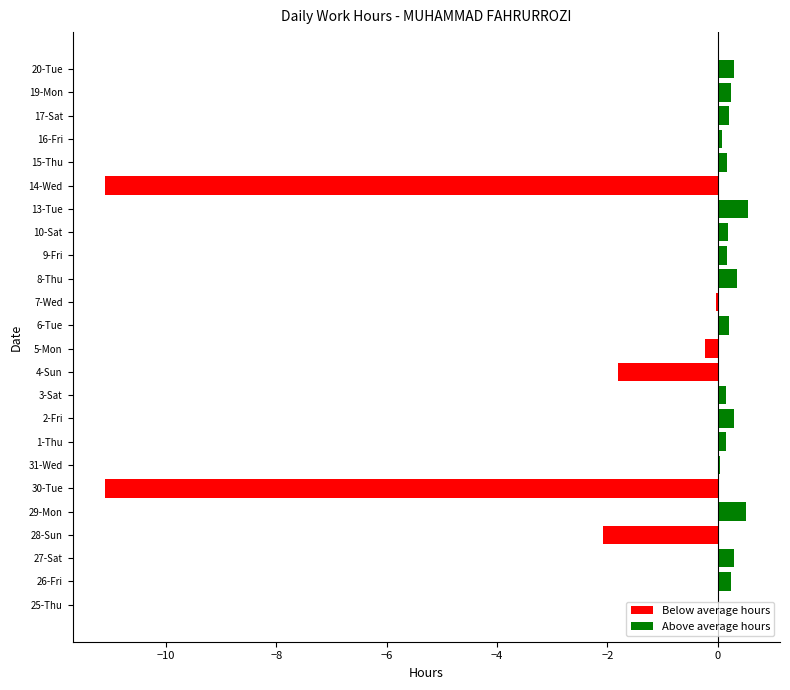

What is the sum of all values?

-22.2